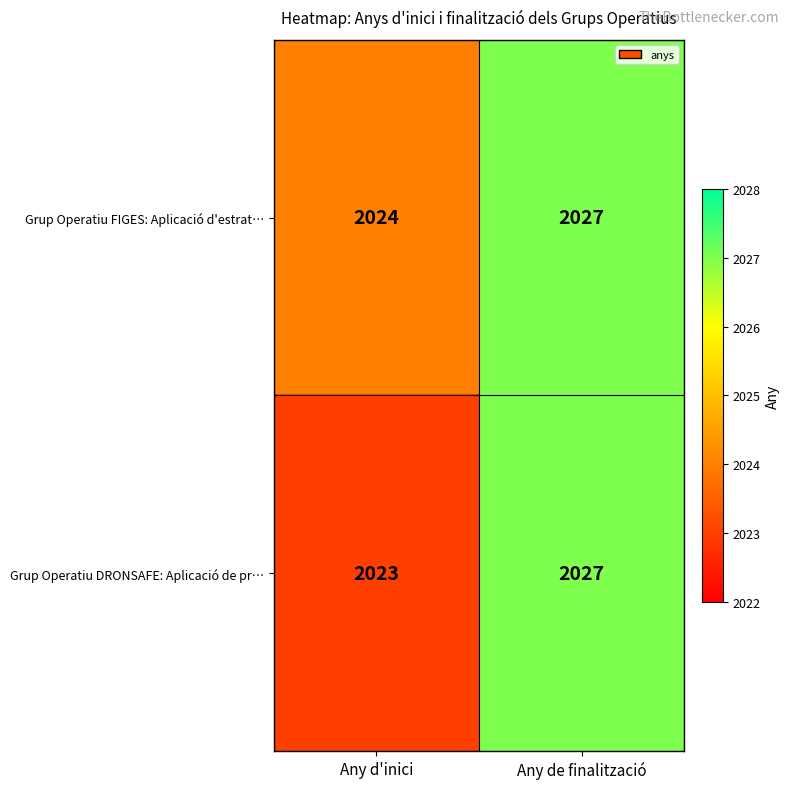

At which category does the chart reach its minimum across all series?

Any d'inici